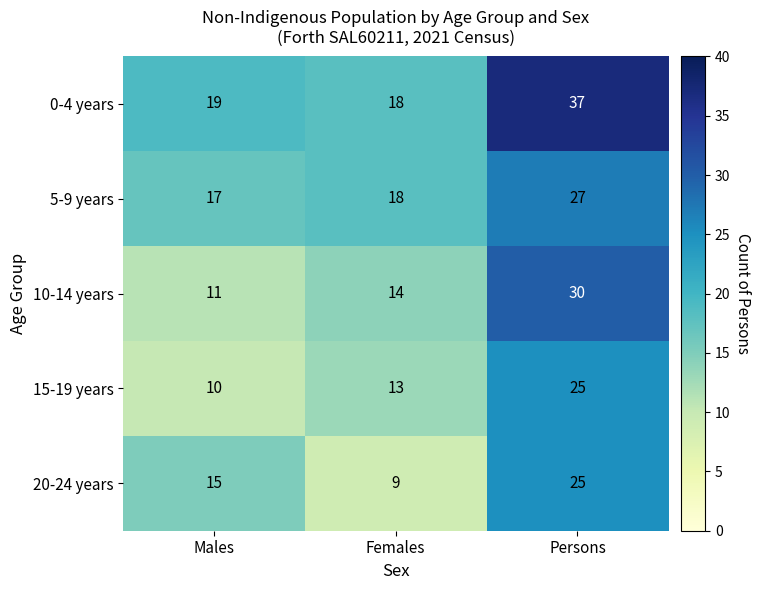

Where is 10-14 years nearest to the value 20?

Females